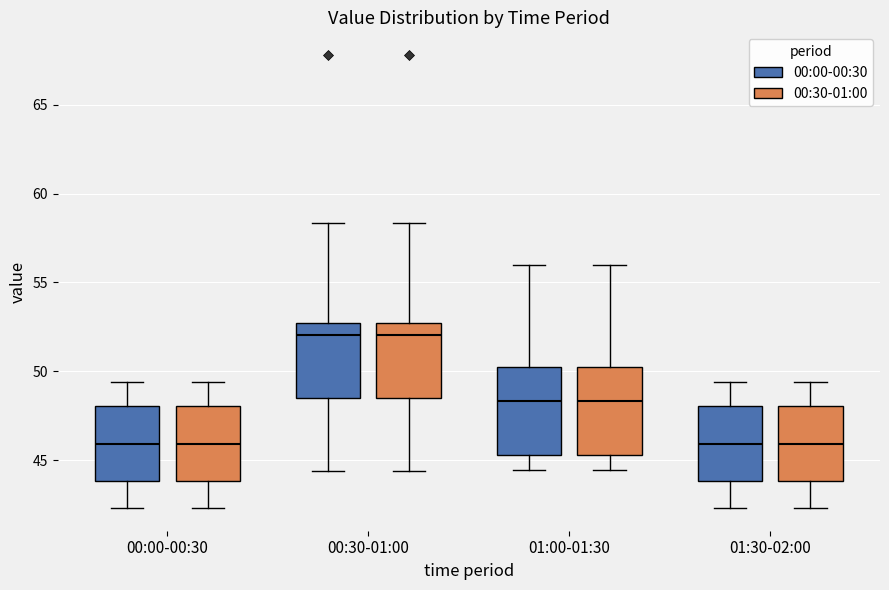

Where is the upper edge of the box for 01:00-01:30 (00:30-01:00) on the y-axis? The values are not printed on the chart, so give them approximately, as read against the axis.

50.5